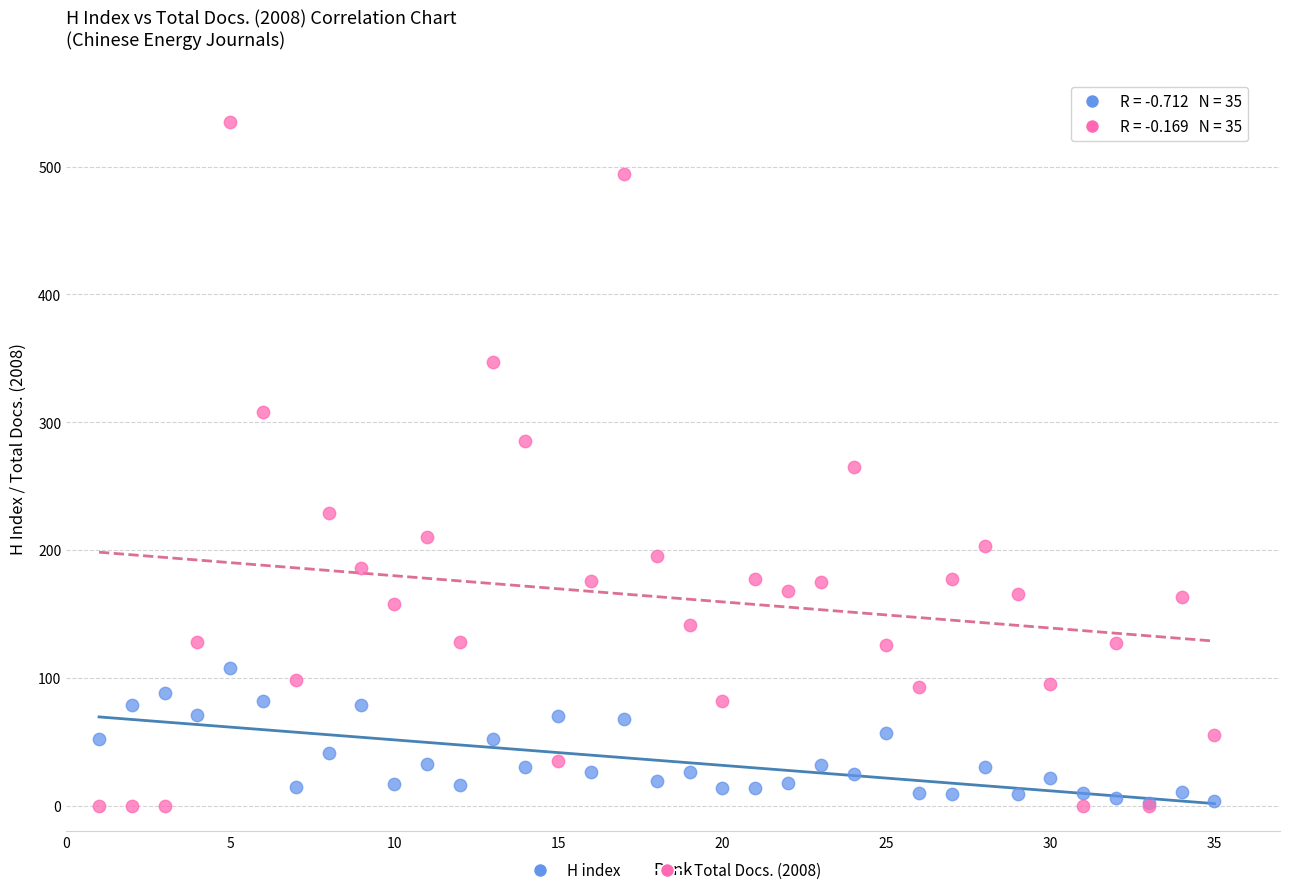

What are all the series names shown in the legend?

H index, Total Docs. (2008)